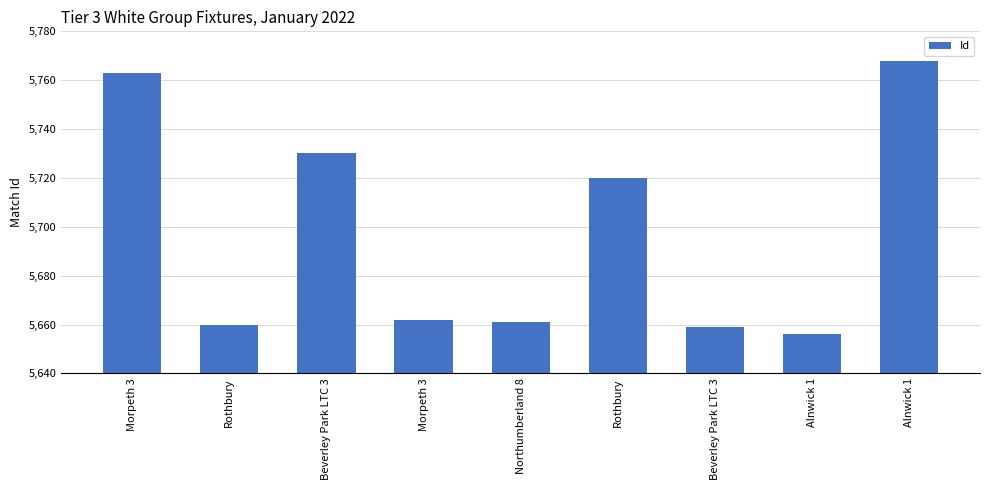

What is the value of the 1st bar from the left?

5763